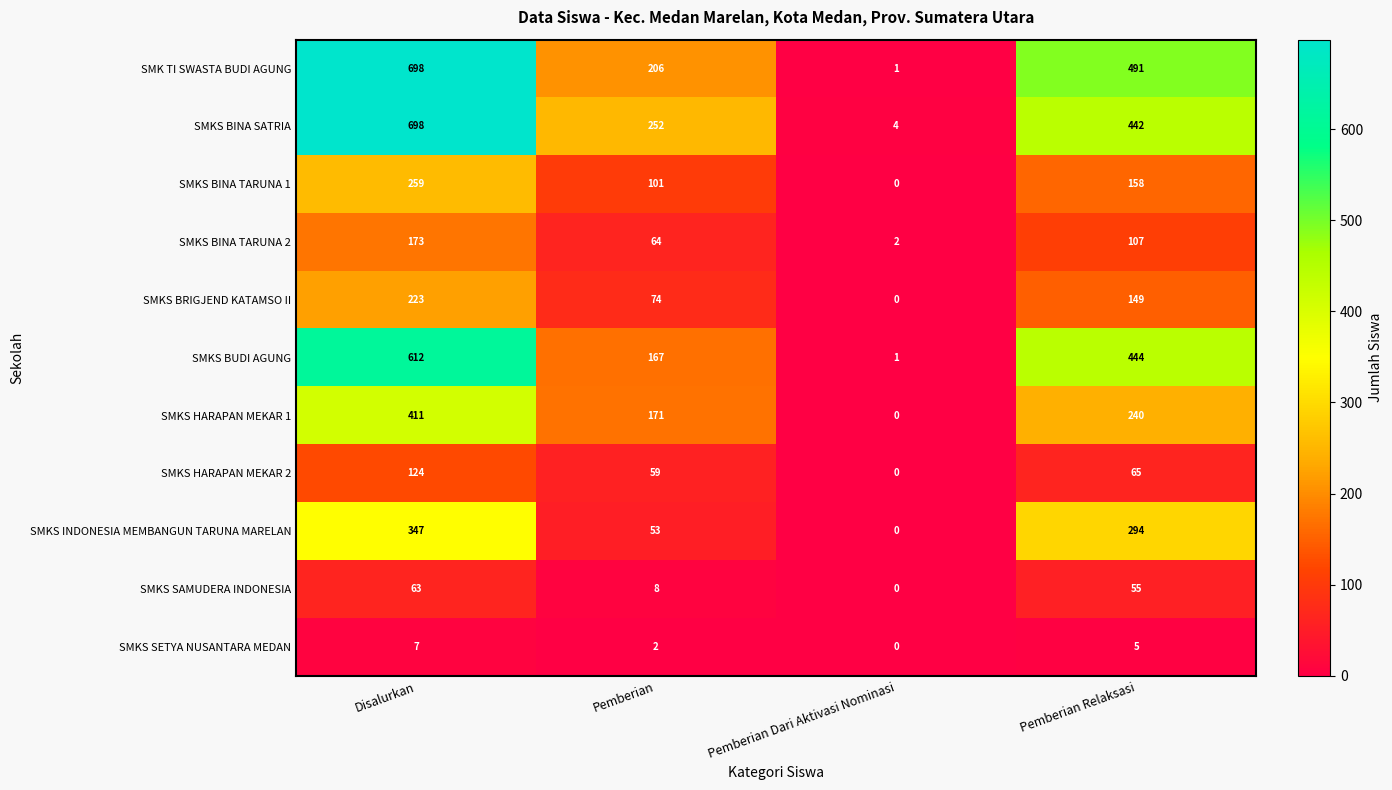

What is the spread (max minus min) of values at Disalurkan?

691